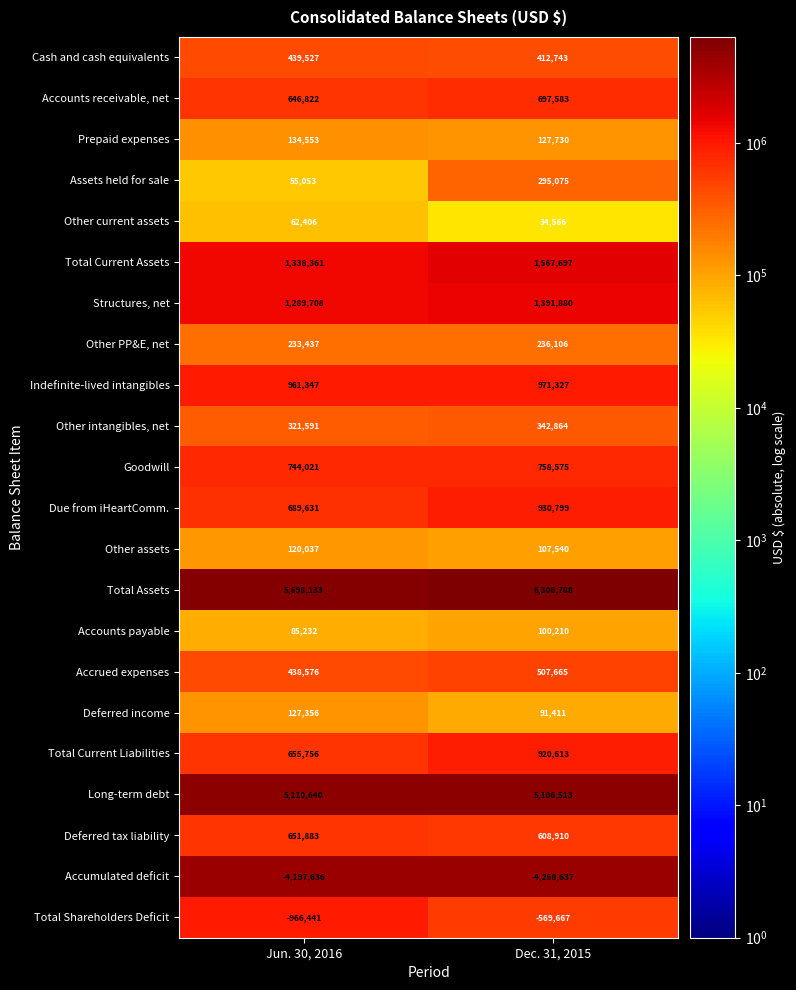

At which category is the sum across all series the highest?

Dec. 31, 2015